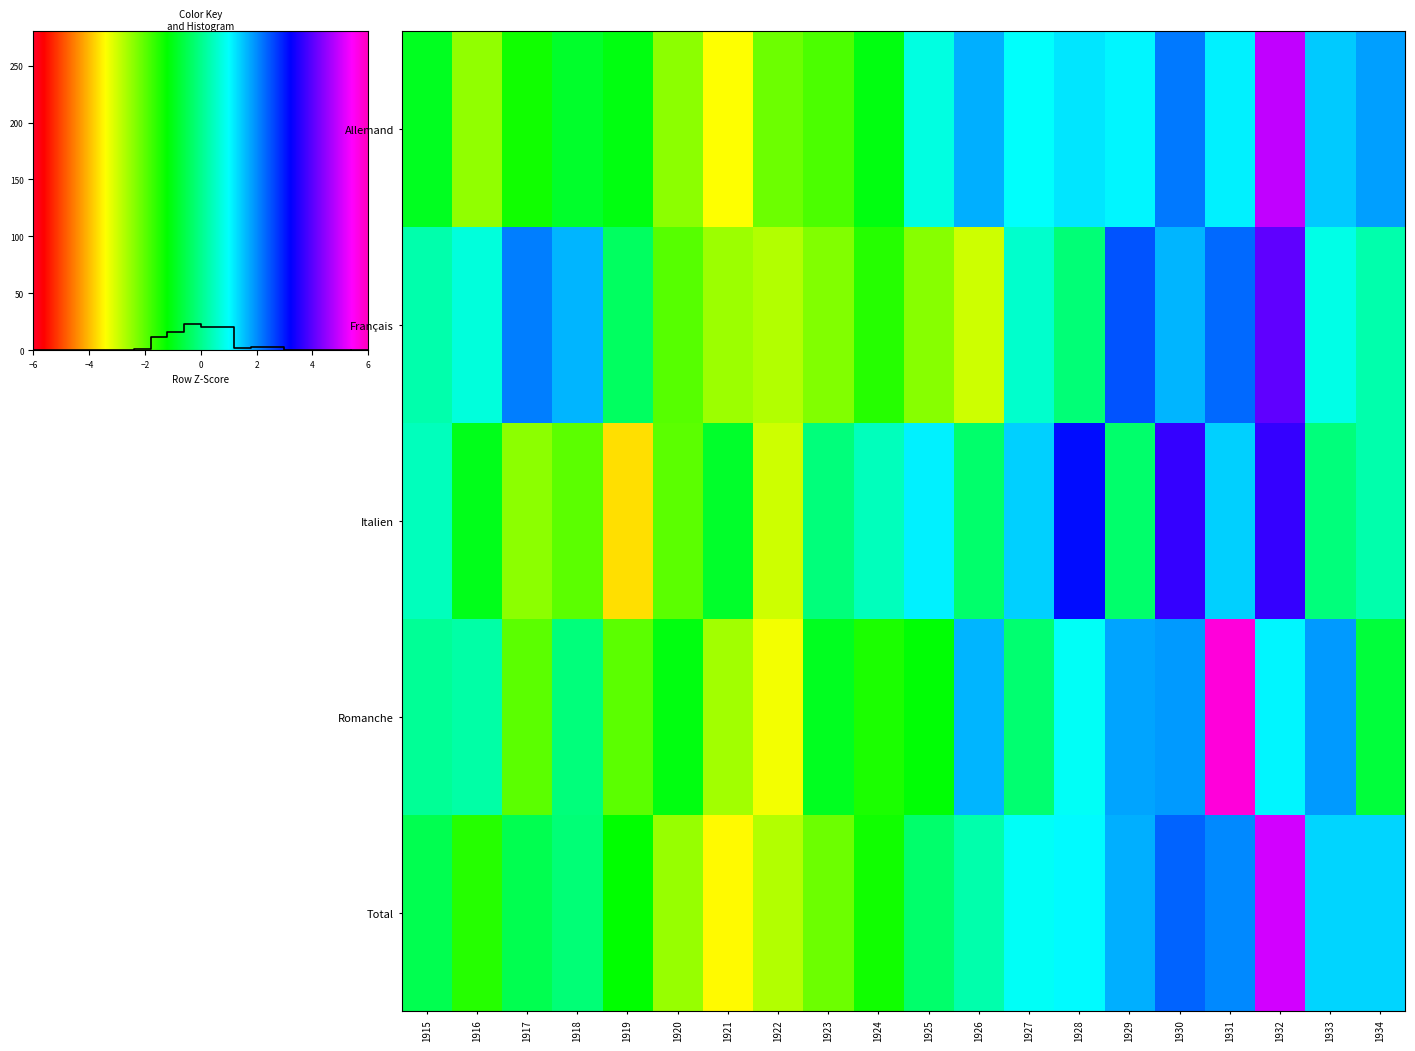

Reading left to right, extract all data points from this chart.

Allemand: 1915=-0.4	1916=-1.2	1917=-0.7	1918=-0.4	1919=-0.5	1920=-1.2	1921=-1.7	1922=-1.1	1923=-0.9	1924=-0.5	1925=0.4	1926=0.9	1927=0.5	1928=0.6	1929=0.6	1930=1.1	1931=0.6	1932=2.4	1933=0.7	1934=0.9
Français: 1915=0.1	1916=0.4	1917=1.1	1918=0.8	1919=-0.2	1920=-1.0	1921=-1.3	1922=-1.4	1923=-1.2	1924=-0.8	1925=-1.2	1926=-1.5	1927=0.3	1928=-0.1	1929=1.3	1930=0.8	1931=1.2	1932=2.0	1933=0.4	1934=0.2
Italien: 1915=0.2	1916=-0.5	1917=-1.2	1918=-1.0	1919=-1.8	1920=-1.0	1921=-0.4	1922=-1.5	1923=-0.1	1924=0.2	1925=0.6	1926=-0.1	1927=0.7	1928=1.6	1929=-0.1	1930=1.8	1931=0.7	1932=1.8	1933=-0.1	1934=0.1
Romanche: 1915=0.1	1916=0.1	1917=-1.0	1918=-0.1	1919=-1.0	1920=-0.5	1921=-1.3	1922=-1.7	1923=-0.5	1924=-0.7	1925=-0.6	1926=0.8	1927=-0.1	1928=0.5	1929=0.9	1930=1.0	1931=2.9	1932=0.5	1933=1.0	1934=-0.3
Total: 1915=-0.2	1916=-0.8	1917=-0.2	1918=-0.1	1919=-0.6	1920=-1.3	1921=-1.7	1922=-1.4	1923=-1.1	1924=-0.7	1925=-0.1	1926=0.2	1927=0.5	1928=0.5	1929=0.9	1930=1.2	1931=1.0	1932=2.5	1933=0.7	1934=0.7